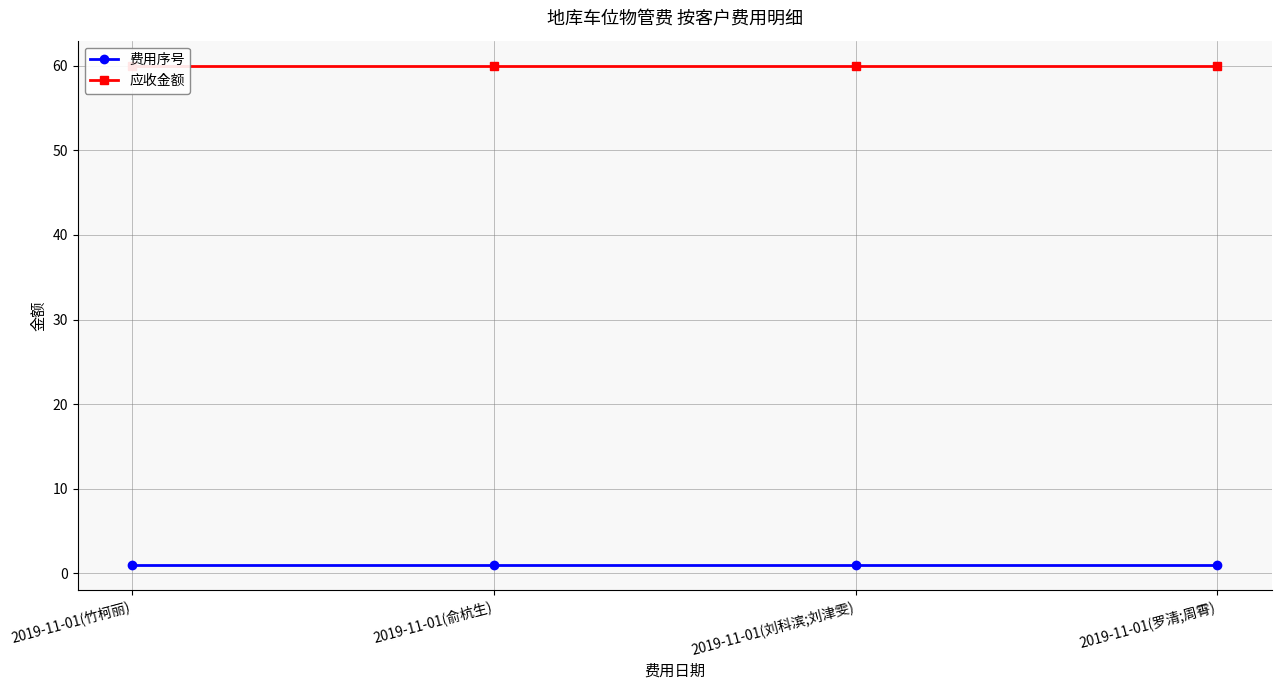

Is it true that 费用序号 equals 0 at 2019-11-01(竹柯丽)?

False